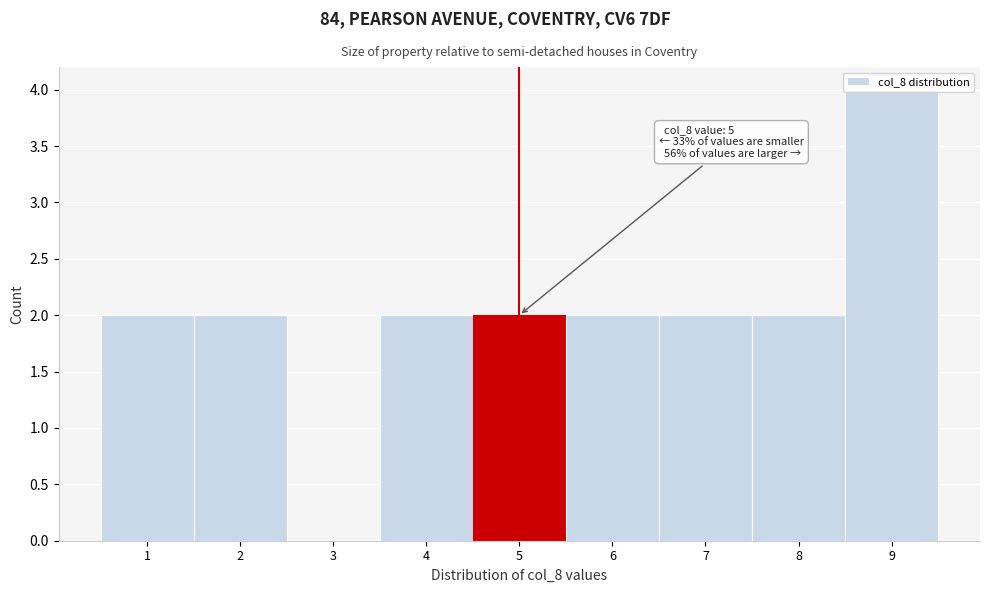

Which range on the x-axis has the tallest bar?

8.5 to 9.5